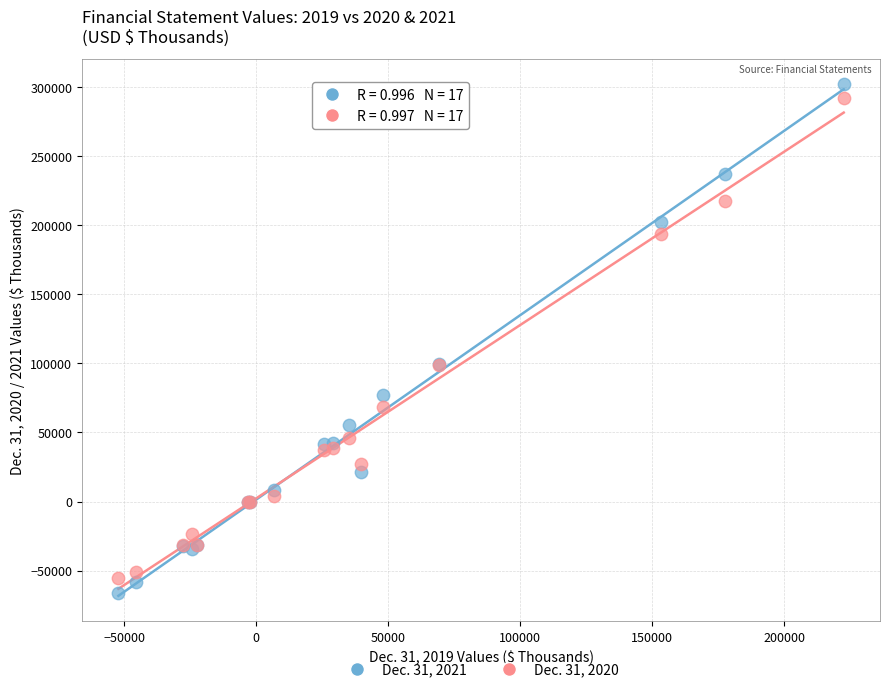

Which series has the widest spread of Y values?

Dec. 31, 2021